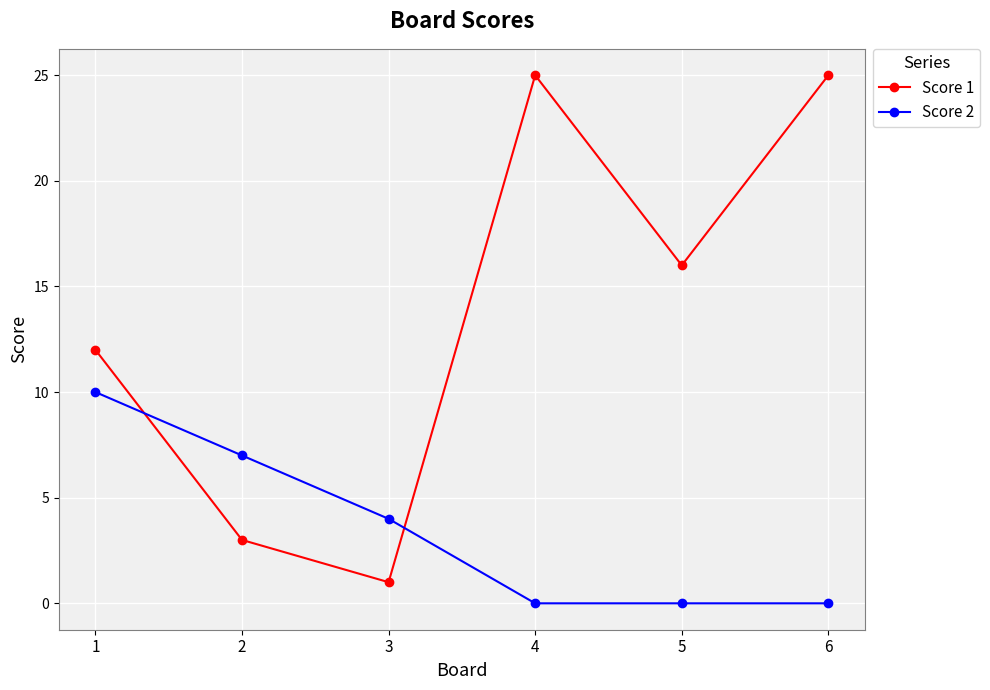

Rank the series by their maximum value, from lowest to highest.

Score 2, Score 1